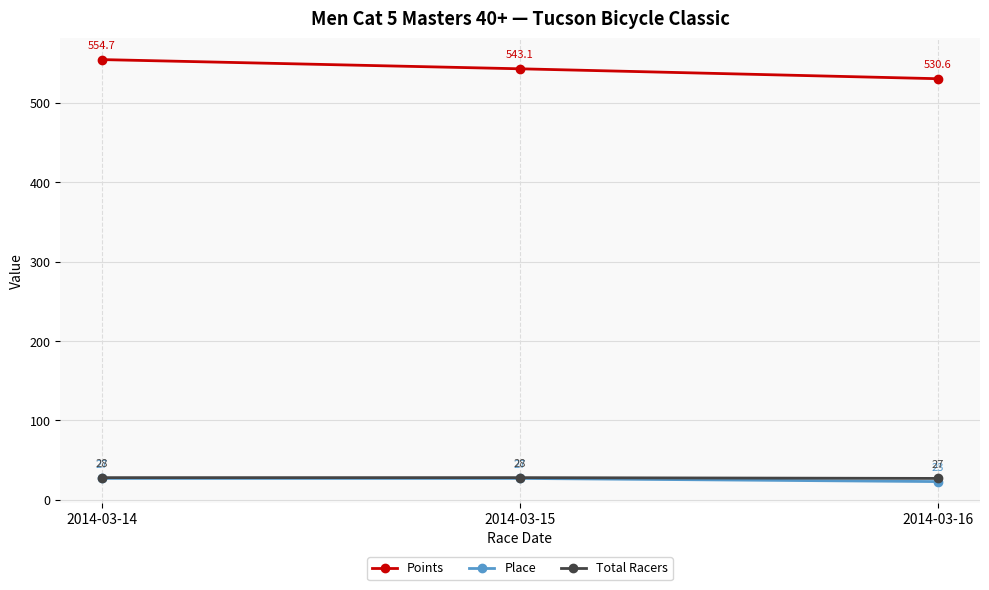

How many lines are shown in the chart?

3